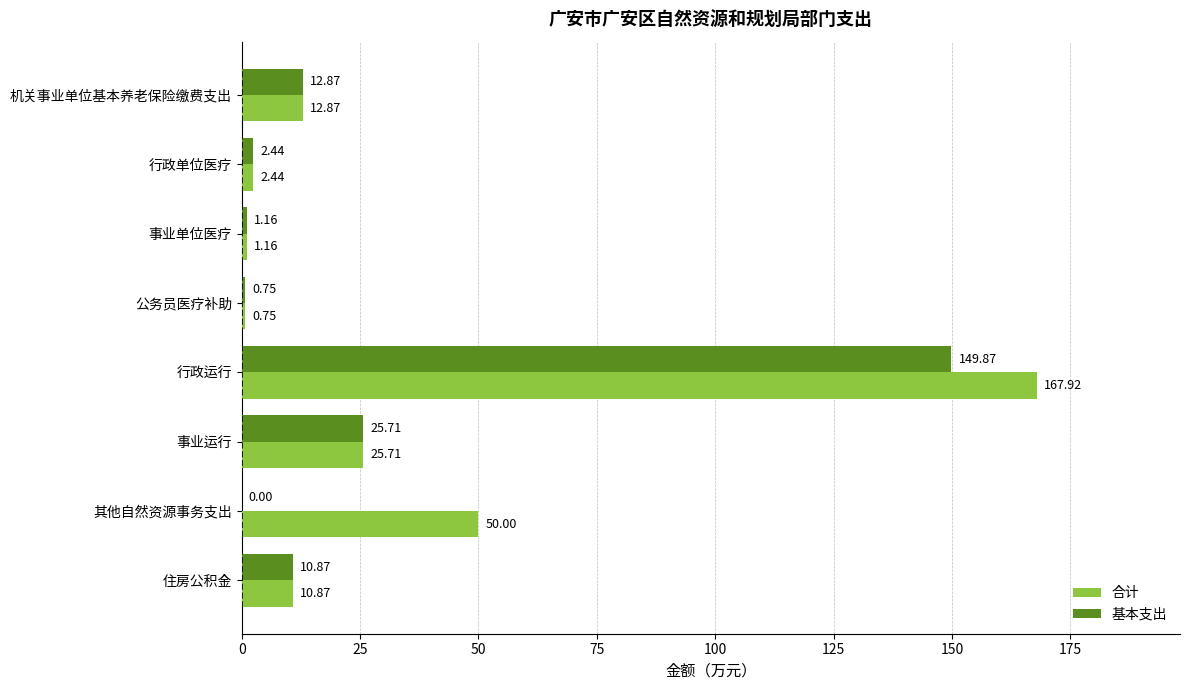

What is the sum of all 合计 values?

271.7